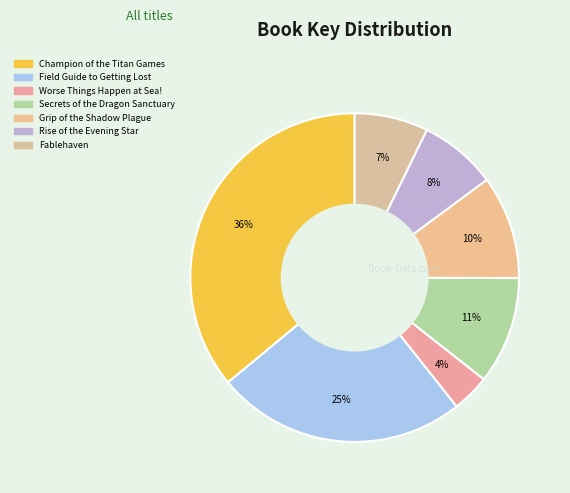

Rank the categories by value from highest to lowest.

Champion of the
Titan Games, Field Guide to
Getting Lost, Secrets of the
Dragon Sanctuary, Grip of the
Shadow Plague, Rise of the
Evening Star, Fablehaven, Worse Things Happen
at Sea!